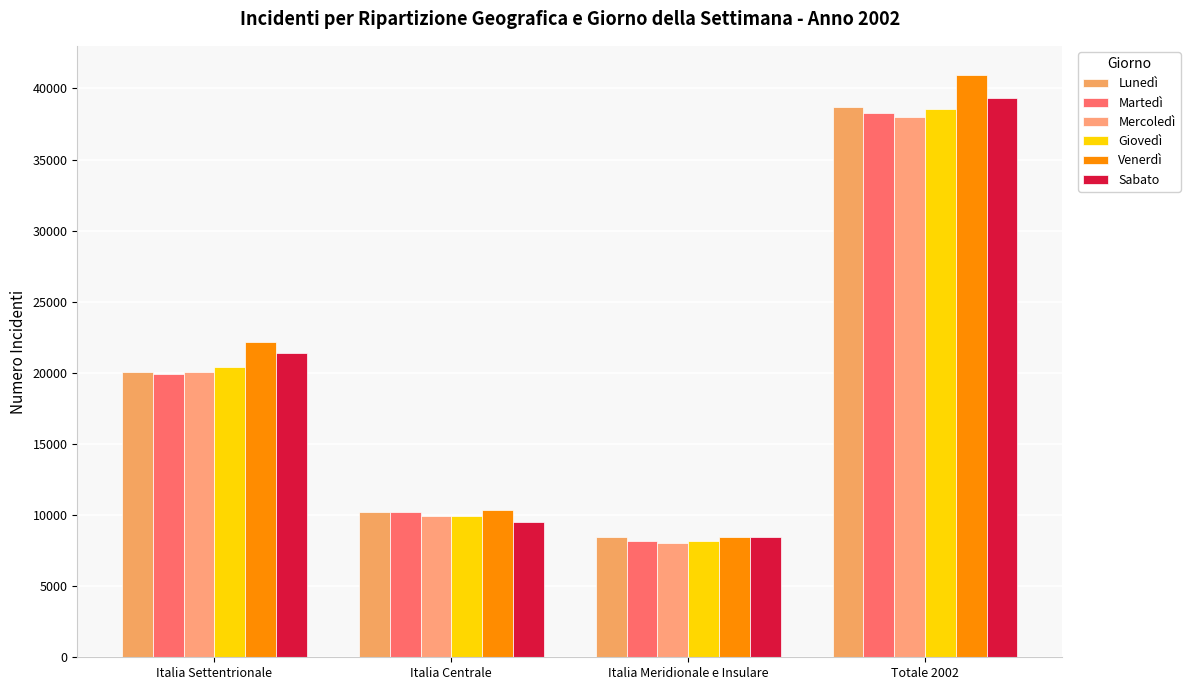

True or false: Sabato has a value of 21398 at Italia Settentrionale.

True